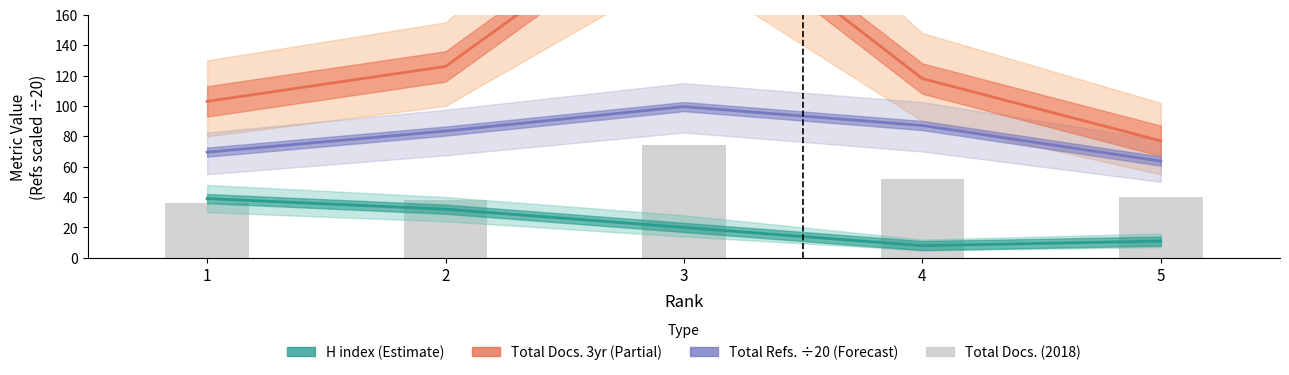

What are all the series names shown in the legend?

H index, Total Docs. (3years), Total Refs. (÷20), Total Docs. (2018)